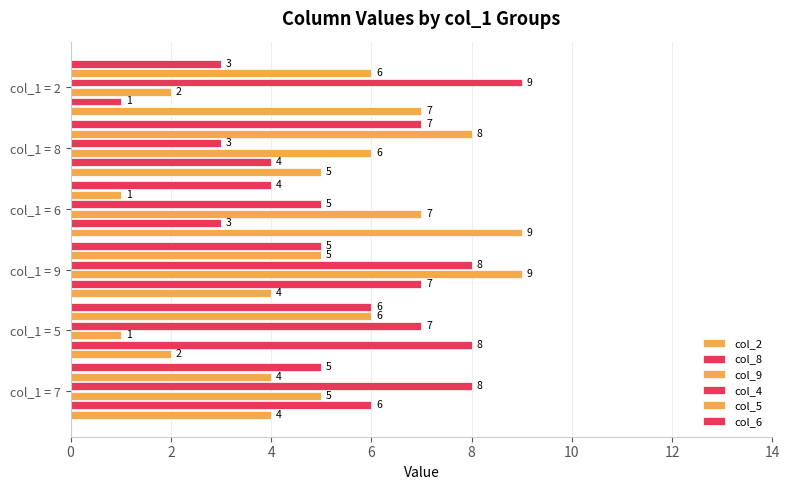

Count the number of categories in the chart.

6